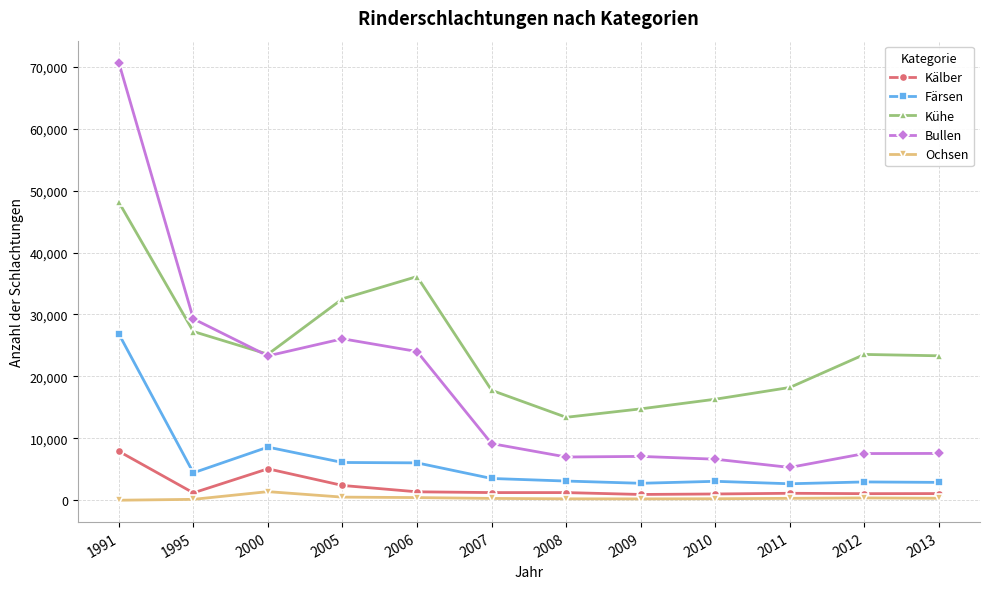

What is the lowest value of the Kühe series?

13406